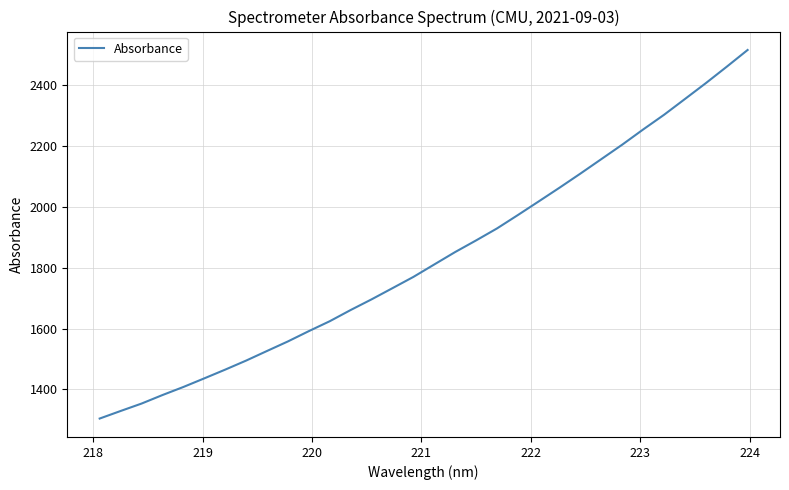

Count the number of data series in this chart.

1